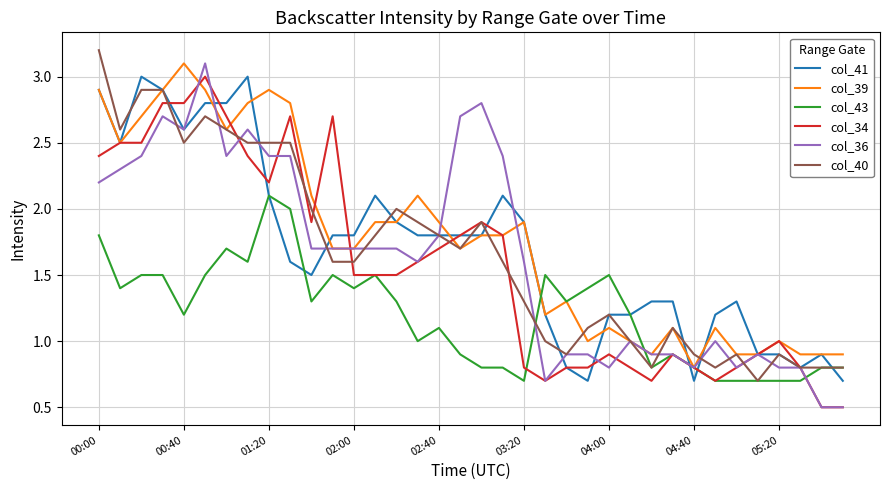

What is the minimum value for col_34?

0.5